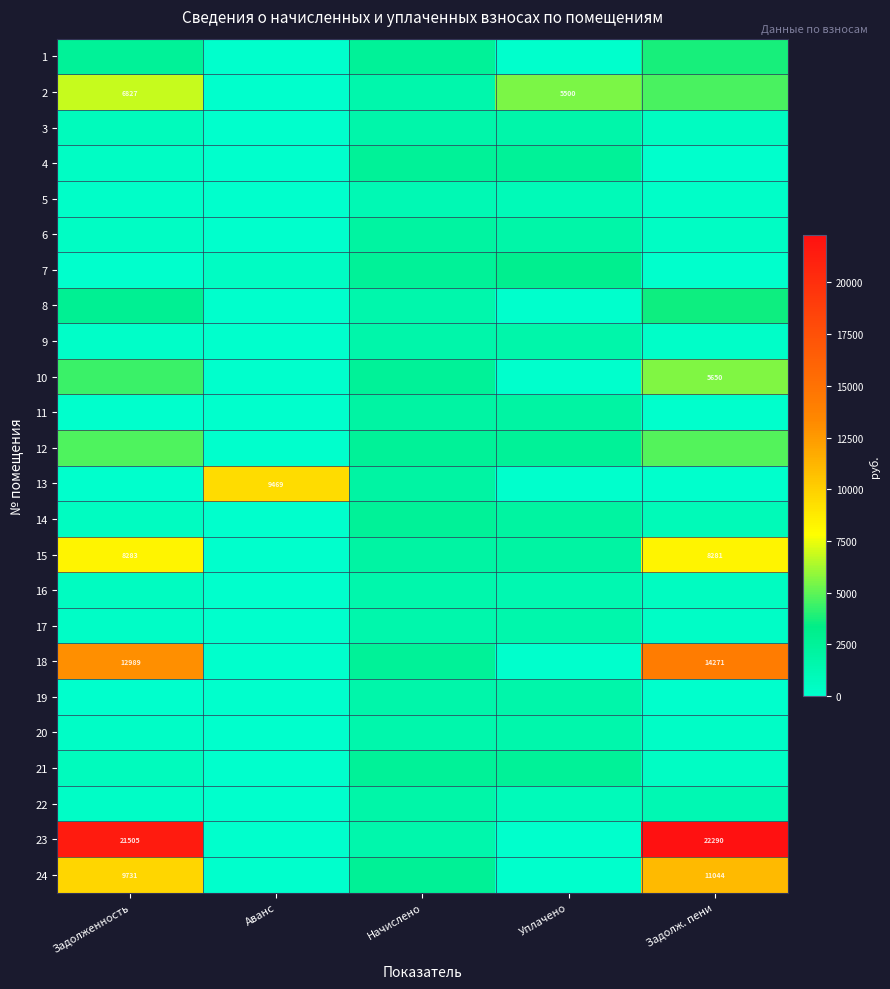

What is the difference between the highest and lowest values at Задолженность?

21505.0